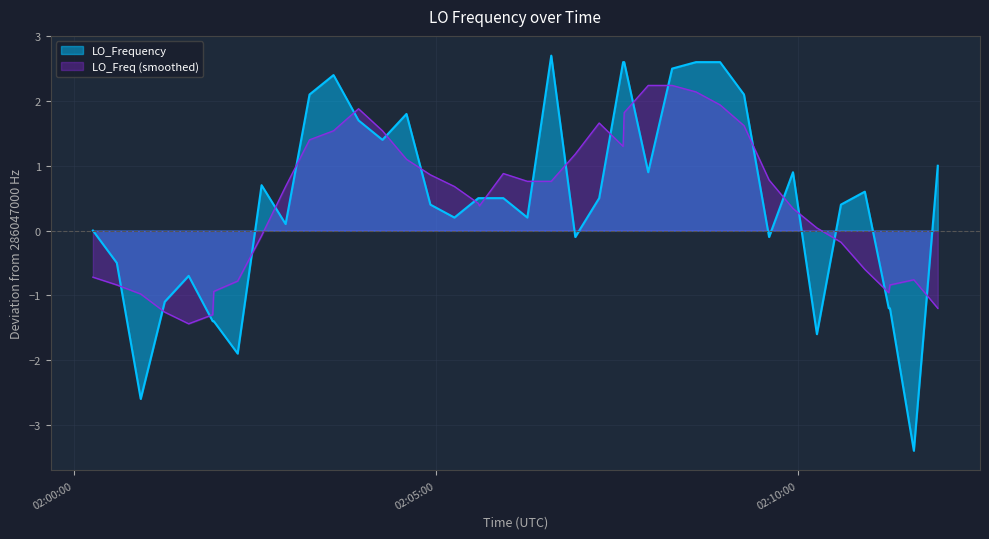

What is the smallest value displayed?

-3.4